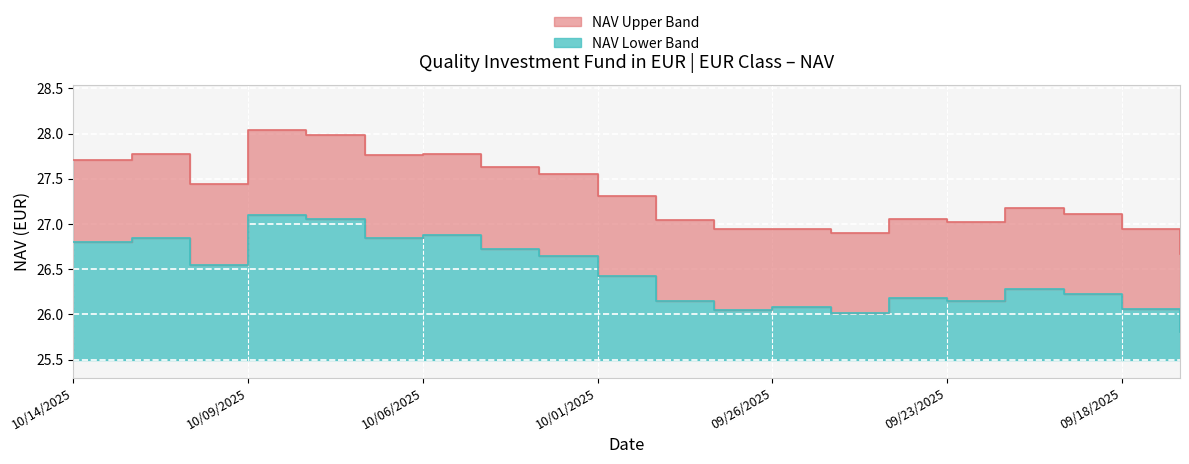

How many lines are shown in the chart?

2